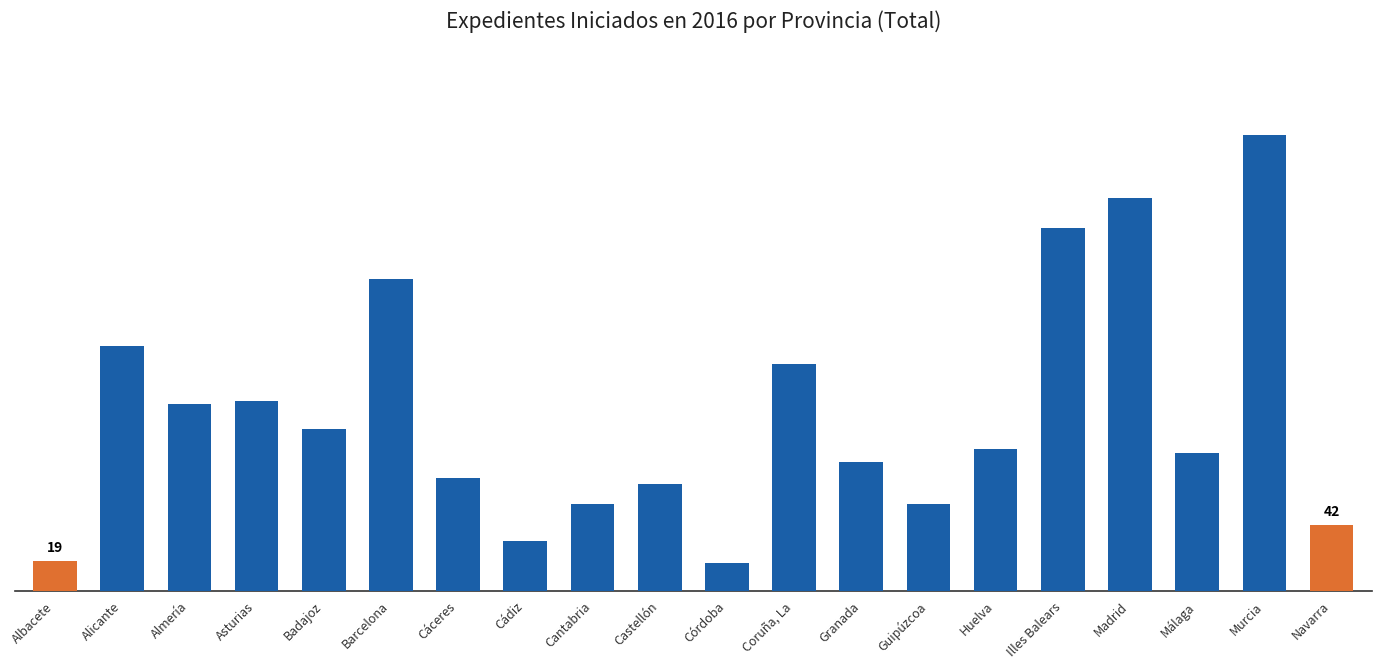

Are the bars horizontal?

No